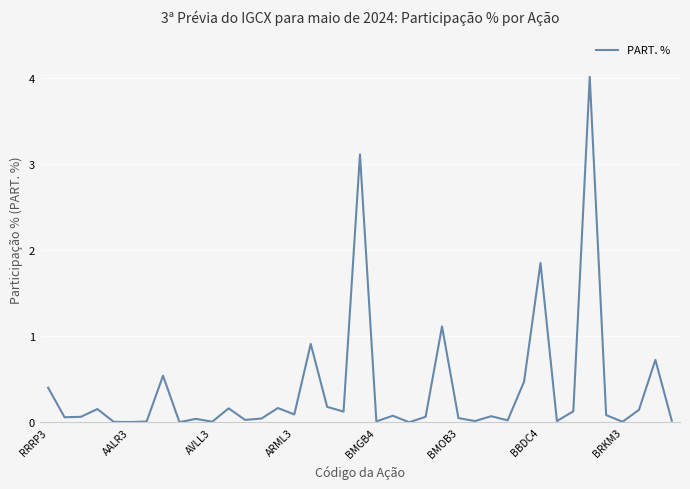

What is the greatest value displayed?

4.0